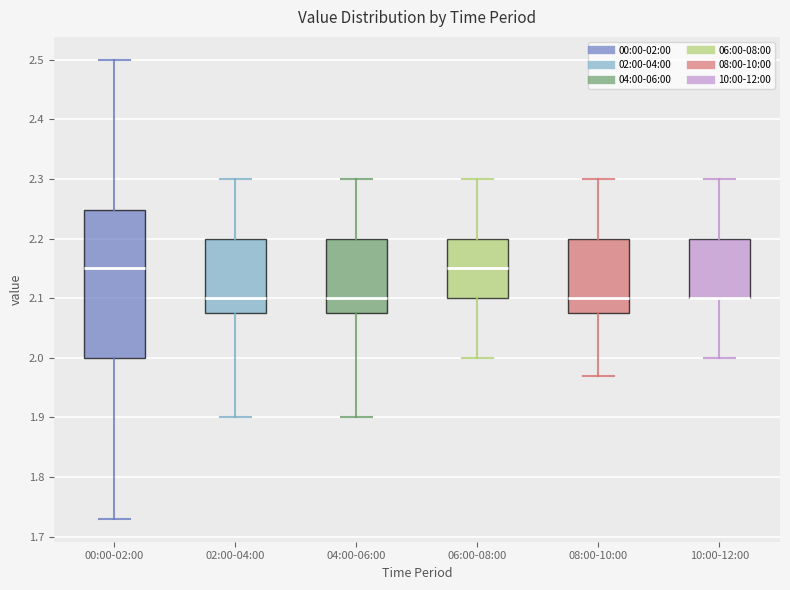

Which box is the tallest, from its lower edge to its upper edge?

00:00-02:00